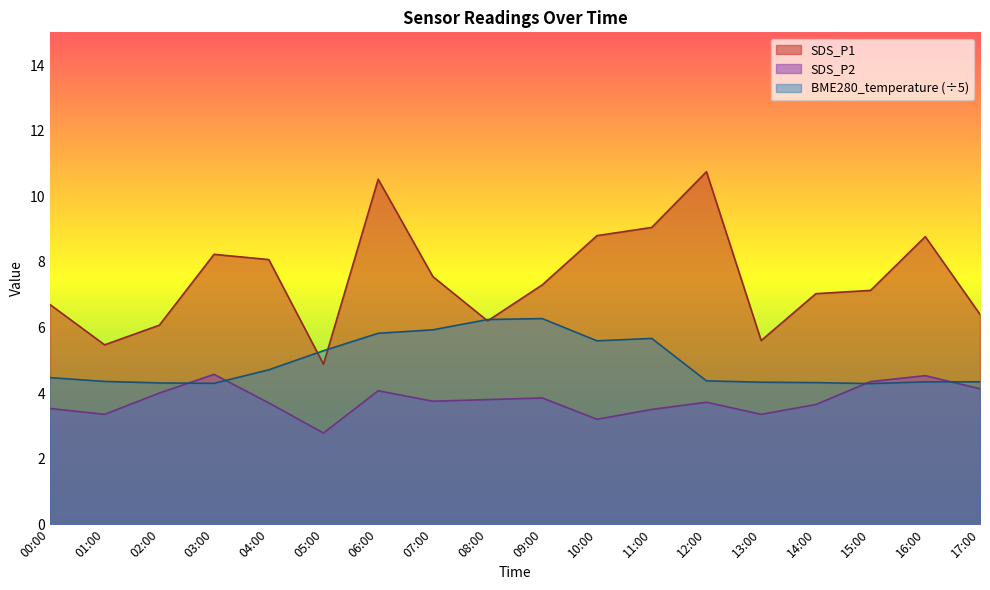

What is the total value across all series at 14:00?

15.0